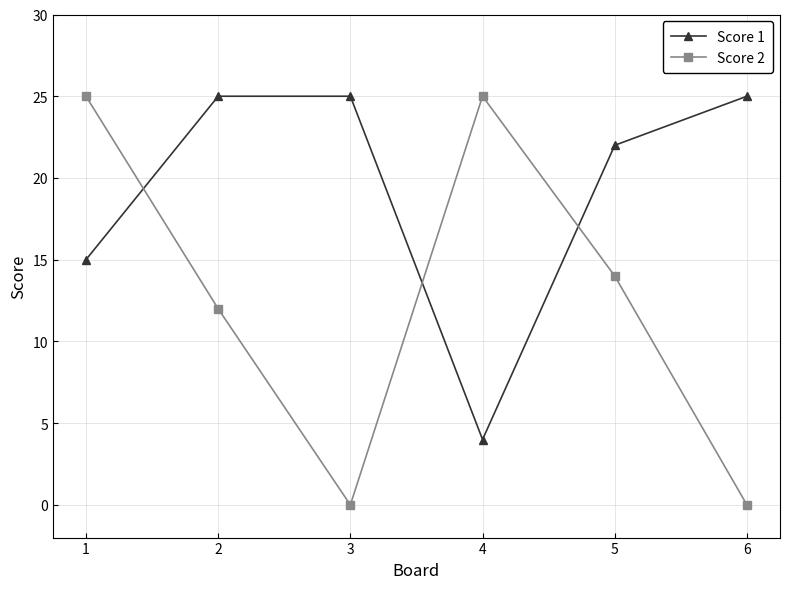

Which series has the widest spread of values?

Score 2